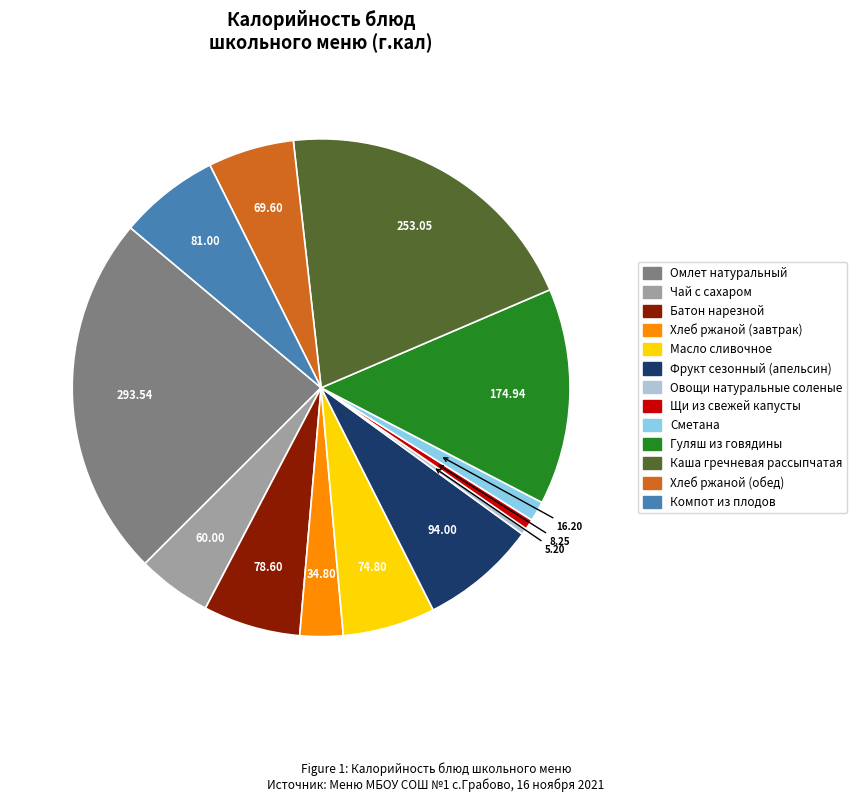

Does Гуляш из говядины represent more than half of the total?

No